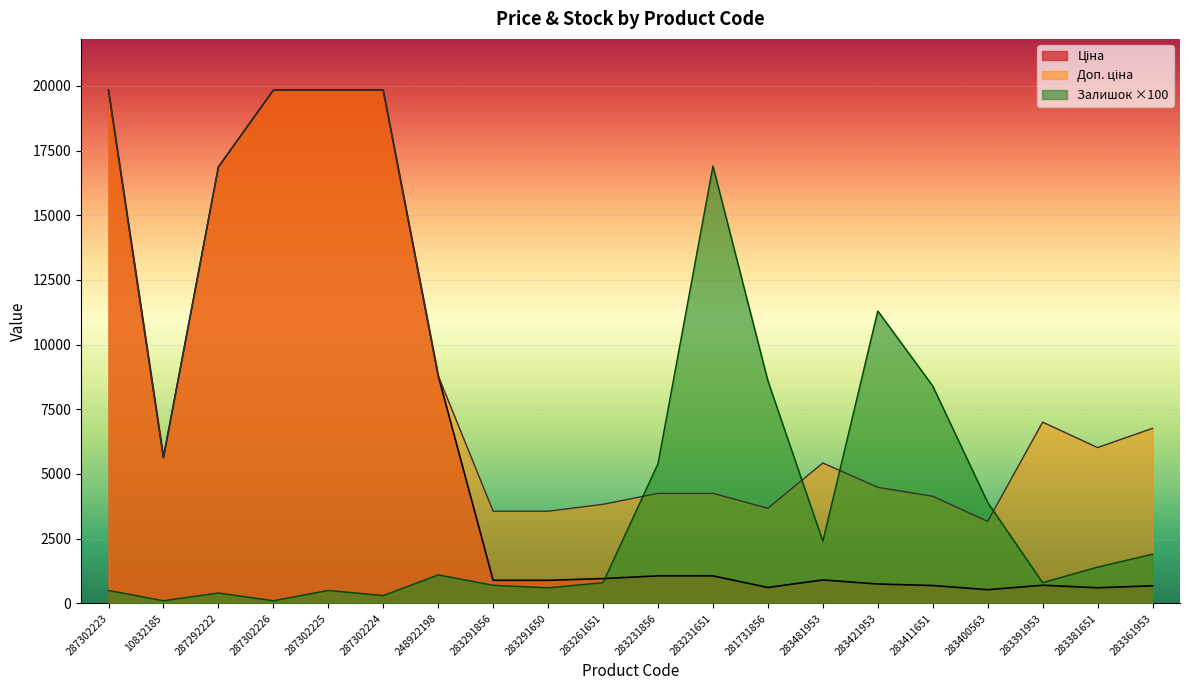

In Доп. ціна, how many points are lower than both neighbors (excluding endpoints)?

4